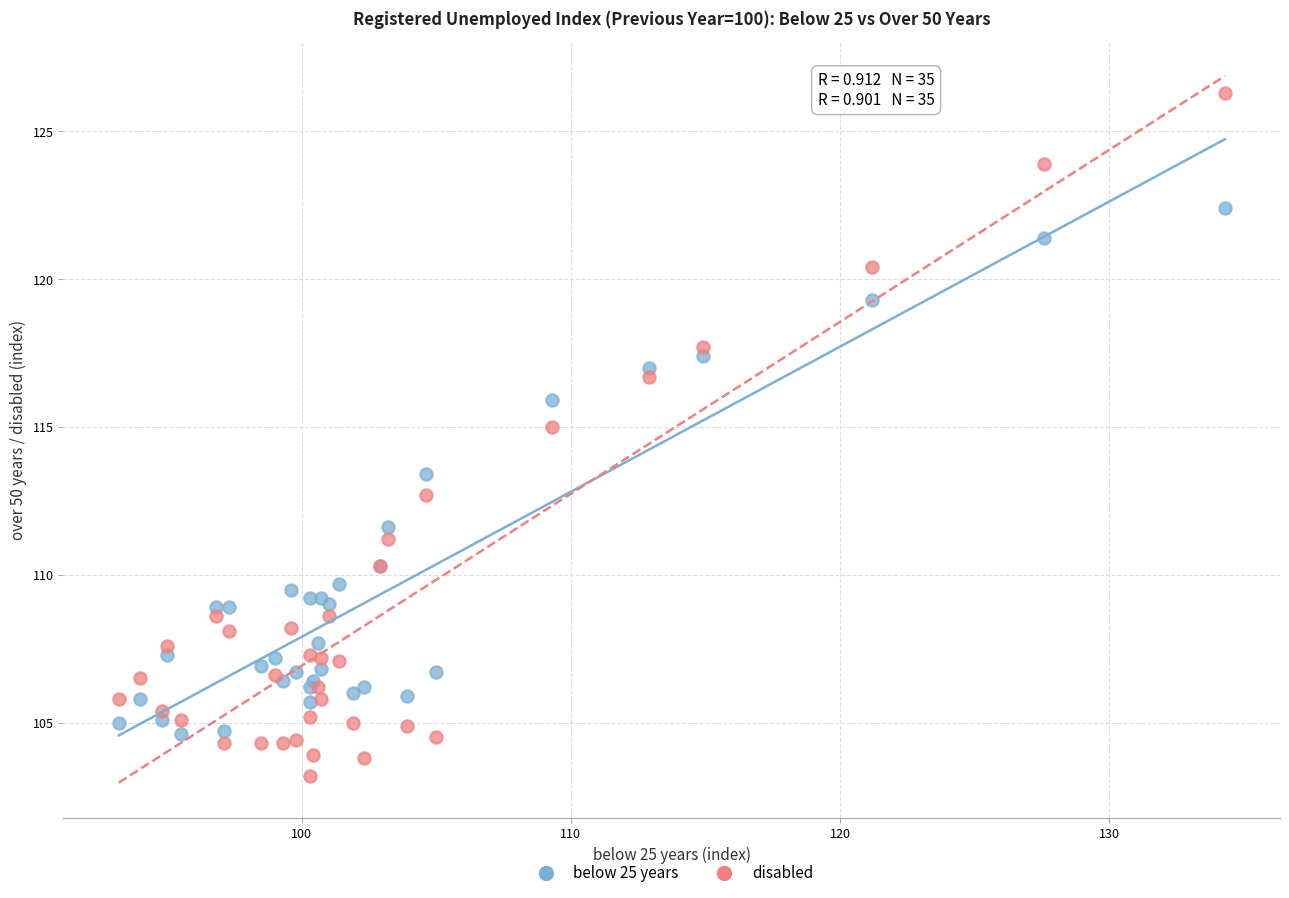

In the disabled series, what Y value is closest to 114?

115.0